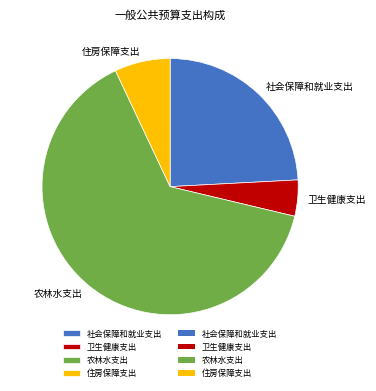

Is the sum of 农林水支出 and 社会保障和就业支出 greater than half?

Yes